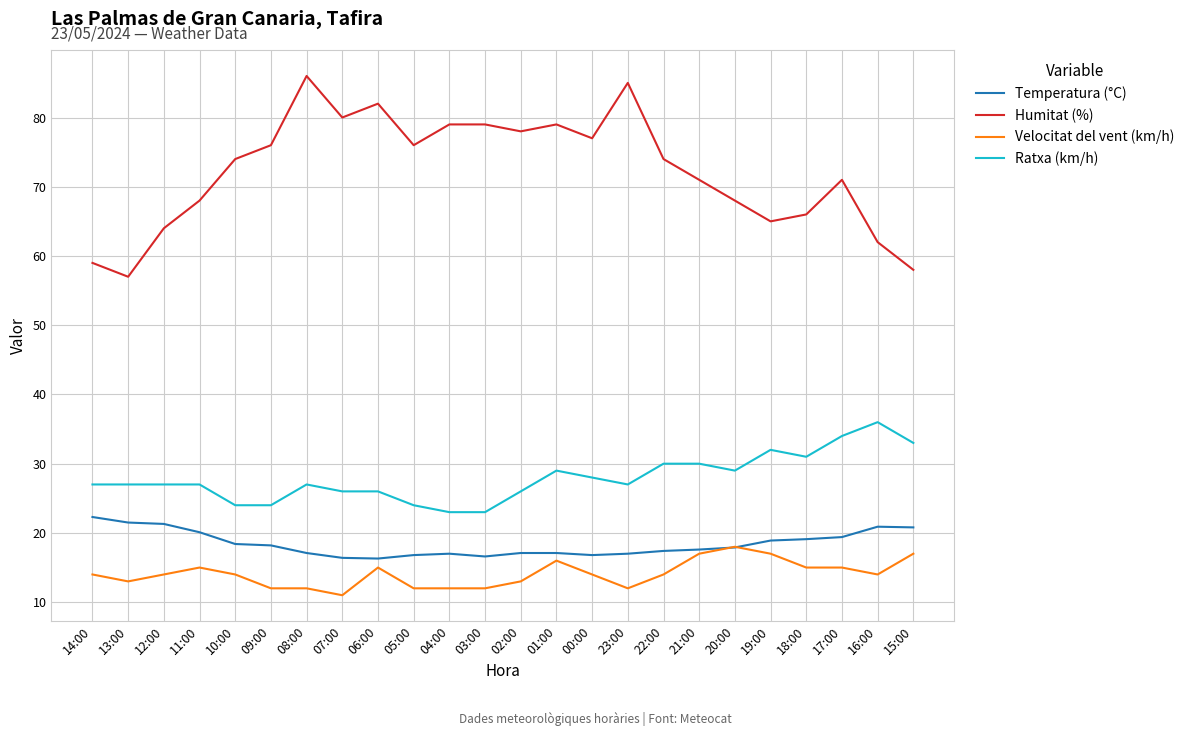

What value does the Humitat (%) series have at 07:00?

80.0